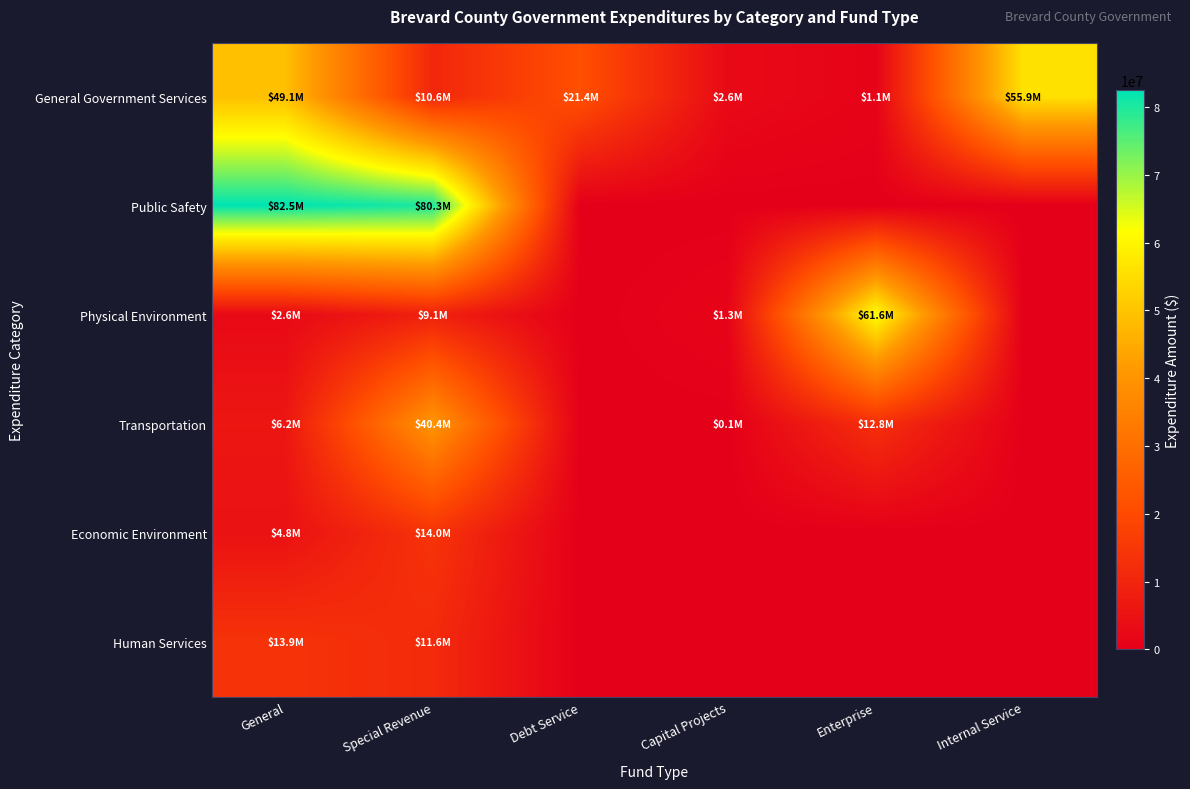

Which series has the largest range (max minus min)?

Public Safety